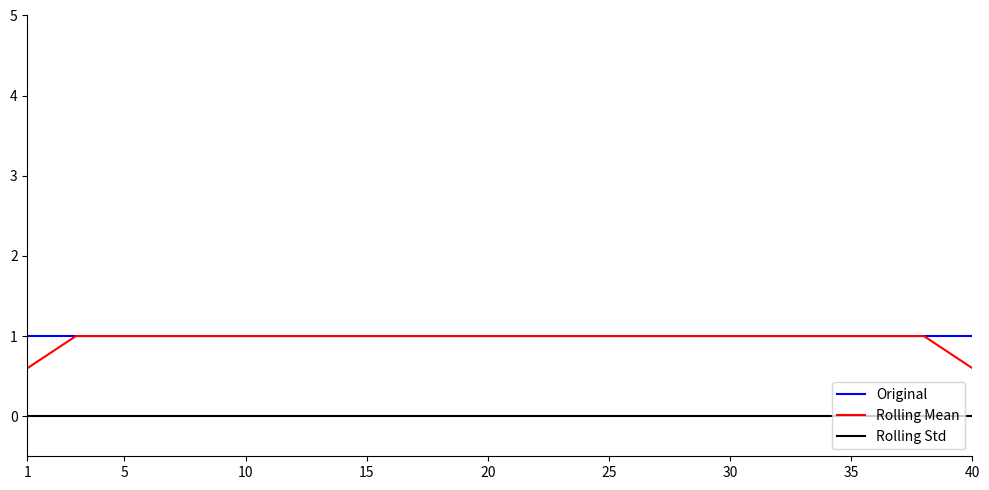

At how many categories does at least one series exceed 0?

40